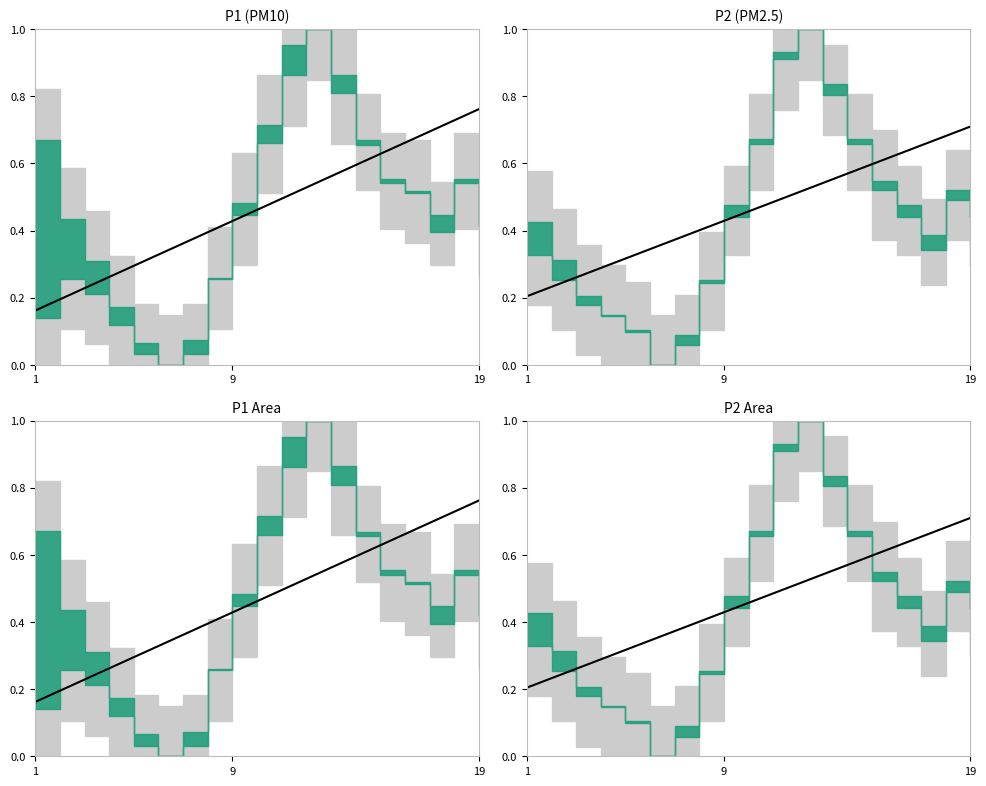

Which has a higher value, 9 or 17?

17